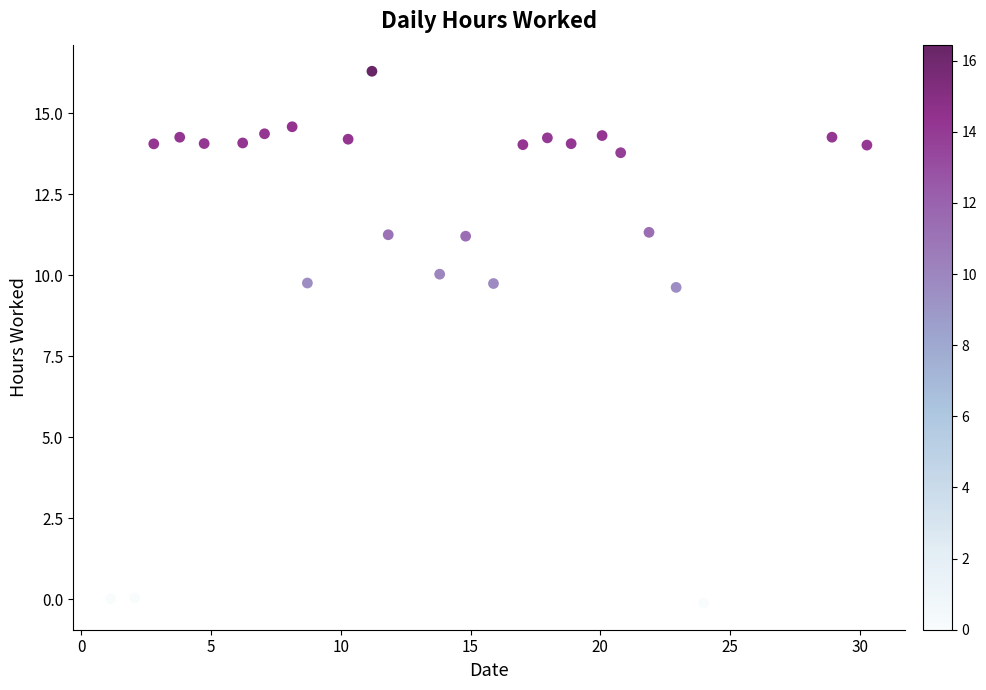

What is the range of X values (max minus min)?

29.1